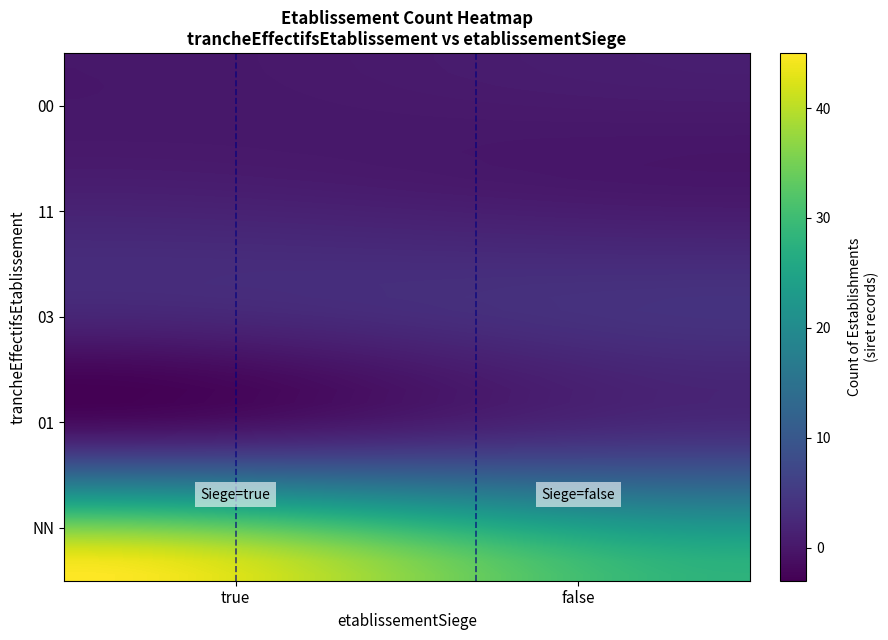

What is the smallest value displayed?

-3.0